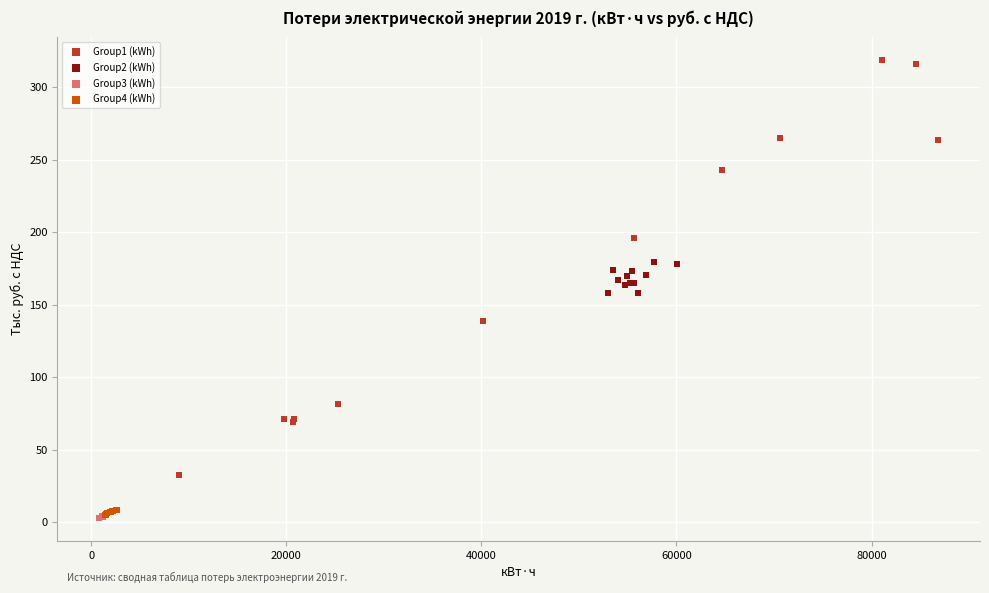

Which series contains the highest Y value?

Group1 (kWh)